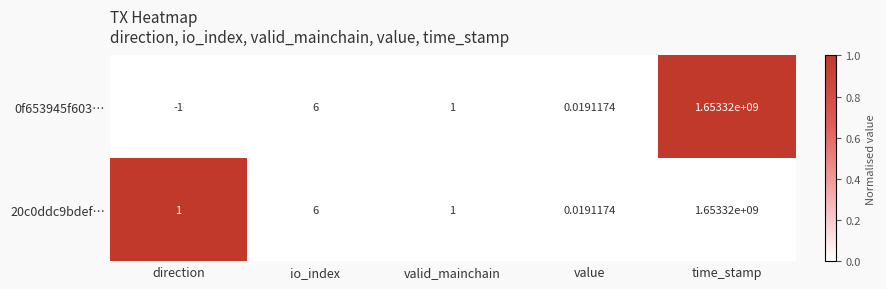

At which category is the sum across all series the highest?

time_stamp